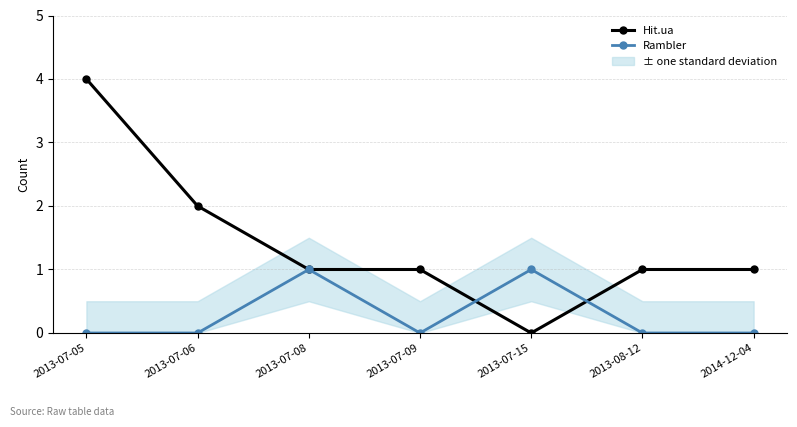

Rank the series by their average value, from highest to lowest.

Hit.ua, Rambler